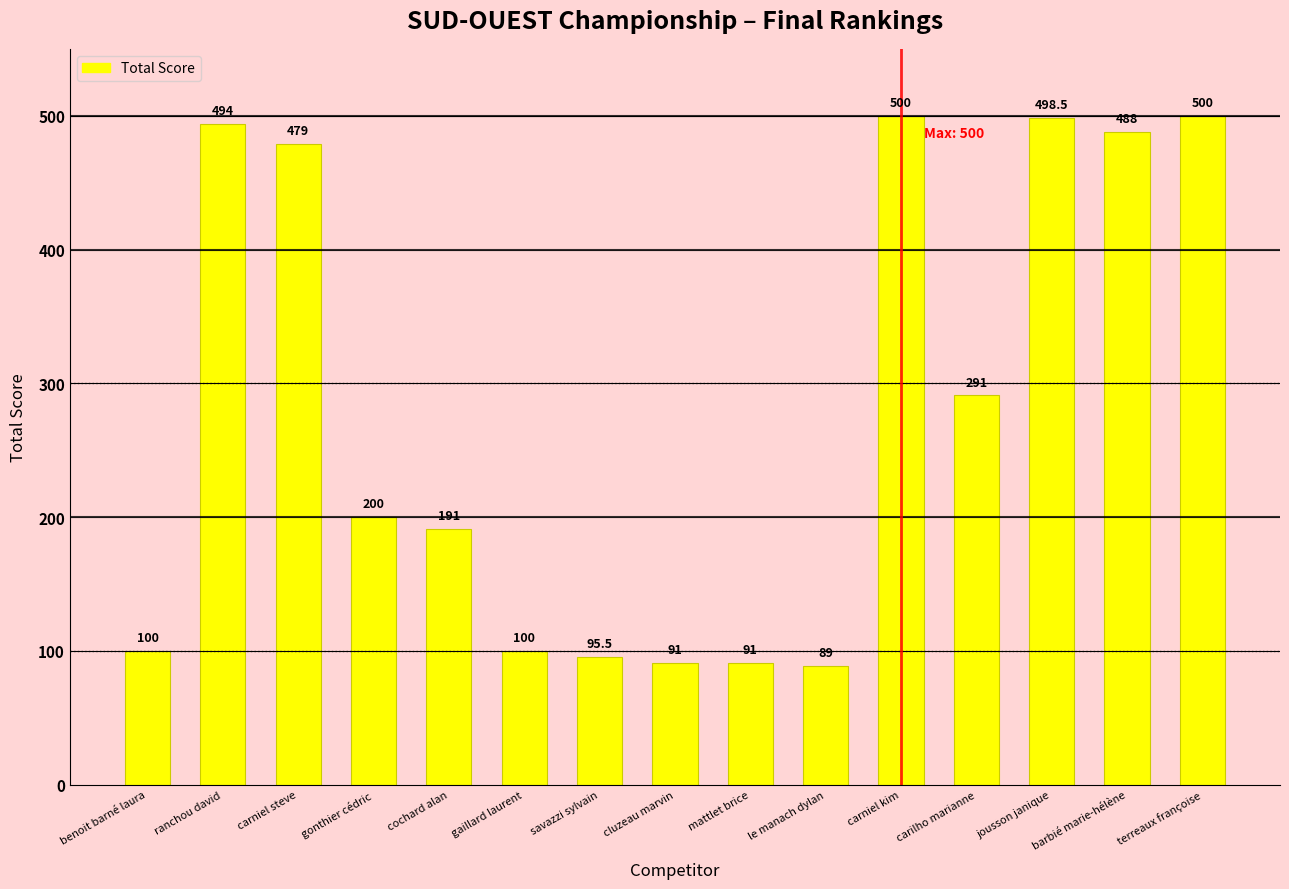

Approximately how many times larger is the value at savazzi sylvain compared to le manach dylan?

1.1